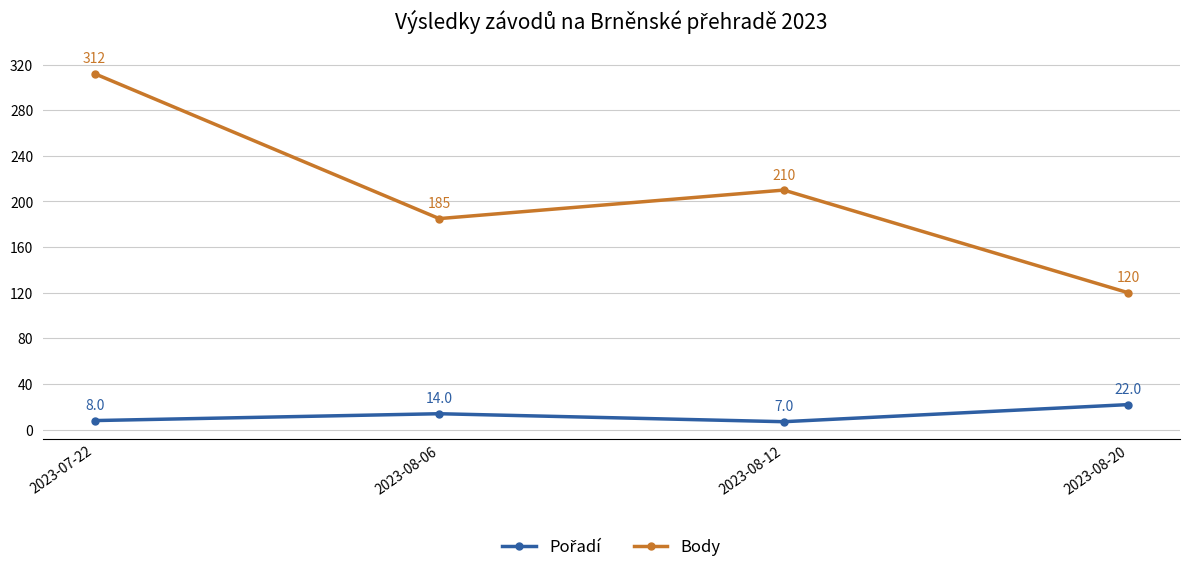

What is the value of the Body point at the 3rd from the left?

210